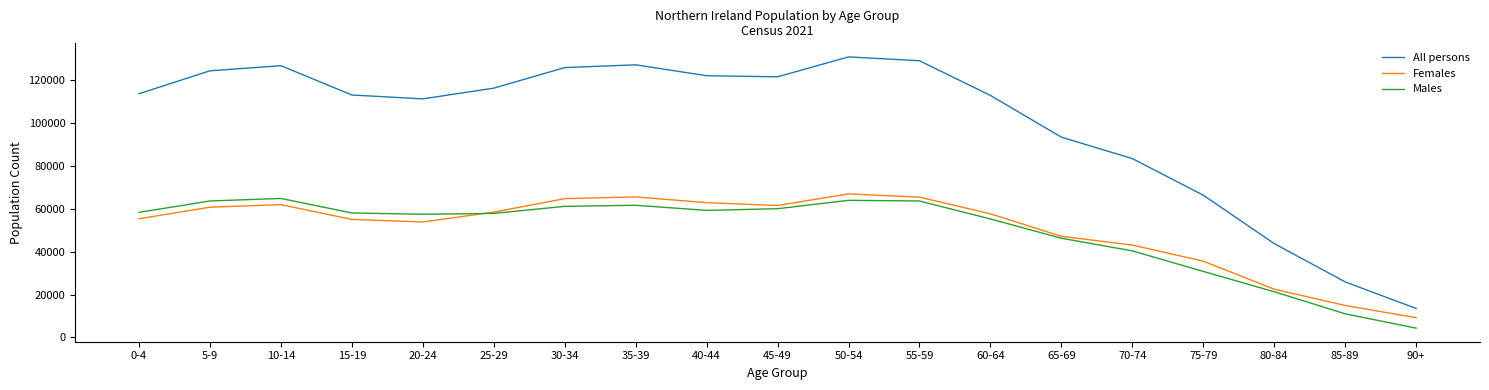

At 80-84, list the series in order from smallest to largest.

Males, Females, All persons